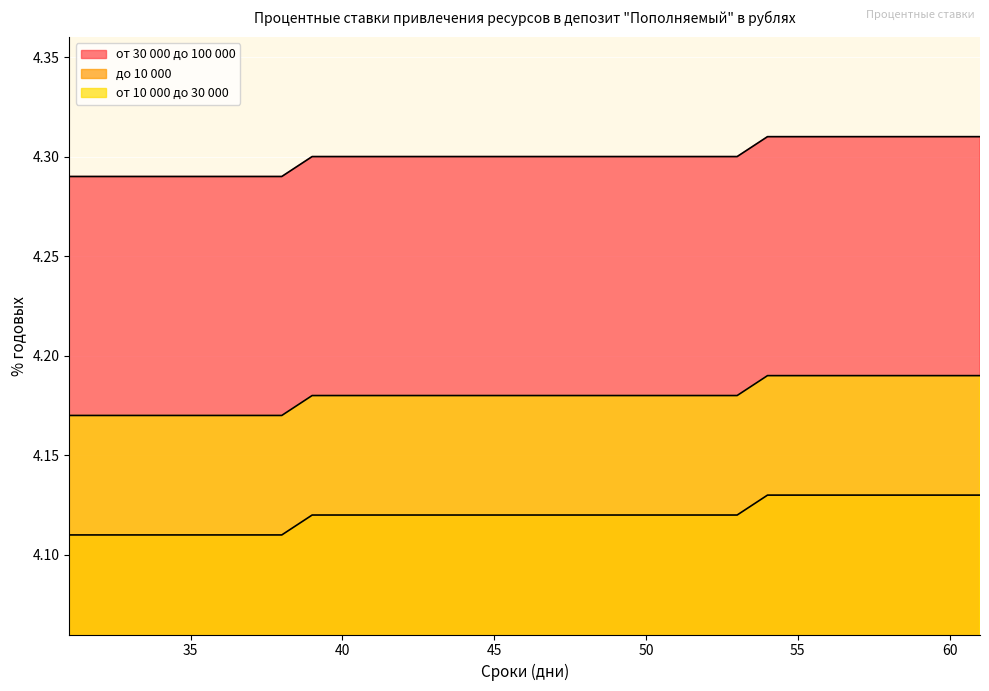

Where is от 30 000 до 100 000 nearest to the value 4?

31